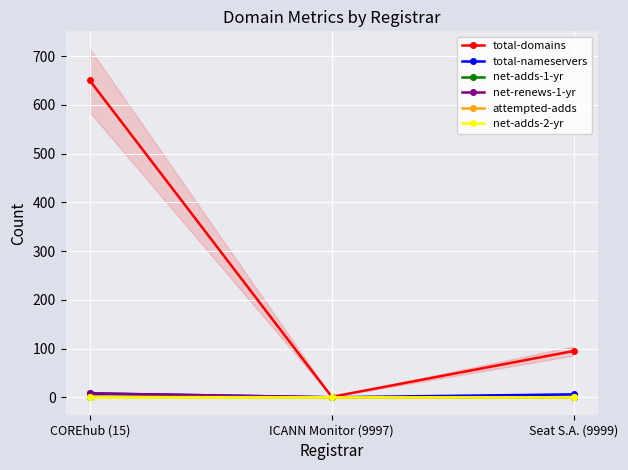

Count the number of categories in the chart.

3